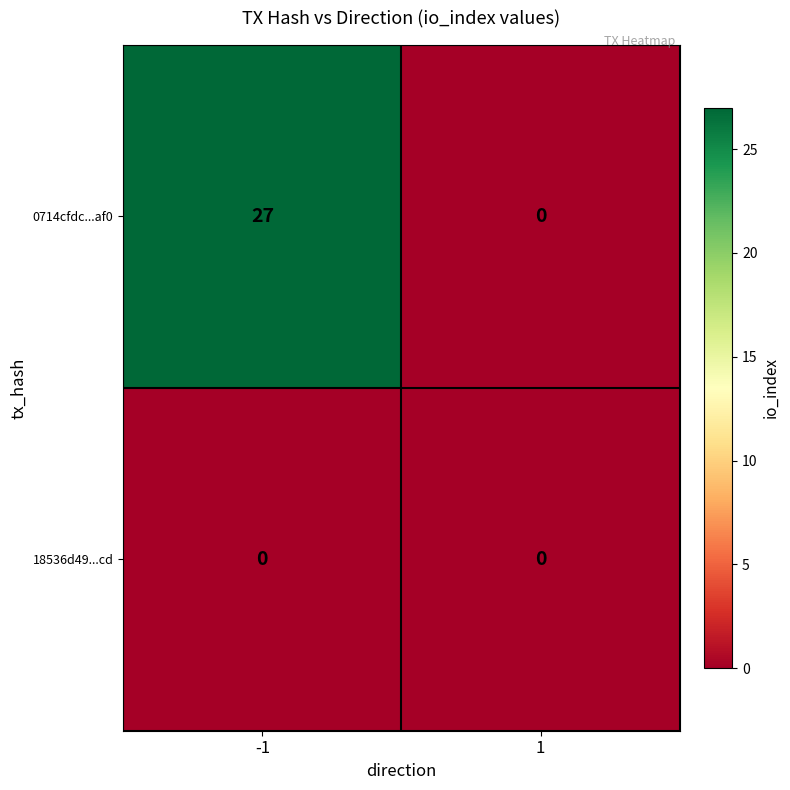

What is the spread (max minus min) of values at -1?

27